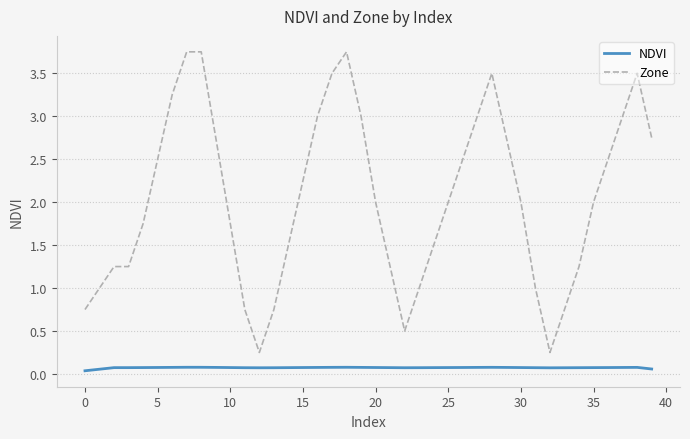

True or false: Zone and NDVI cross at least once.

False